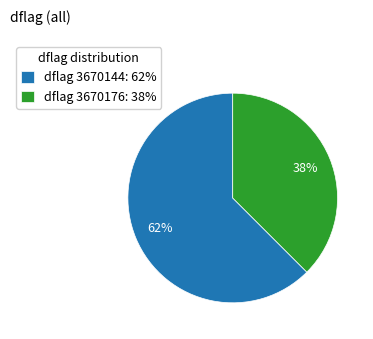

What percentage is the dflag 3670176: 38% slice, to the nearest percent?

38%